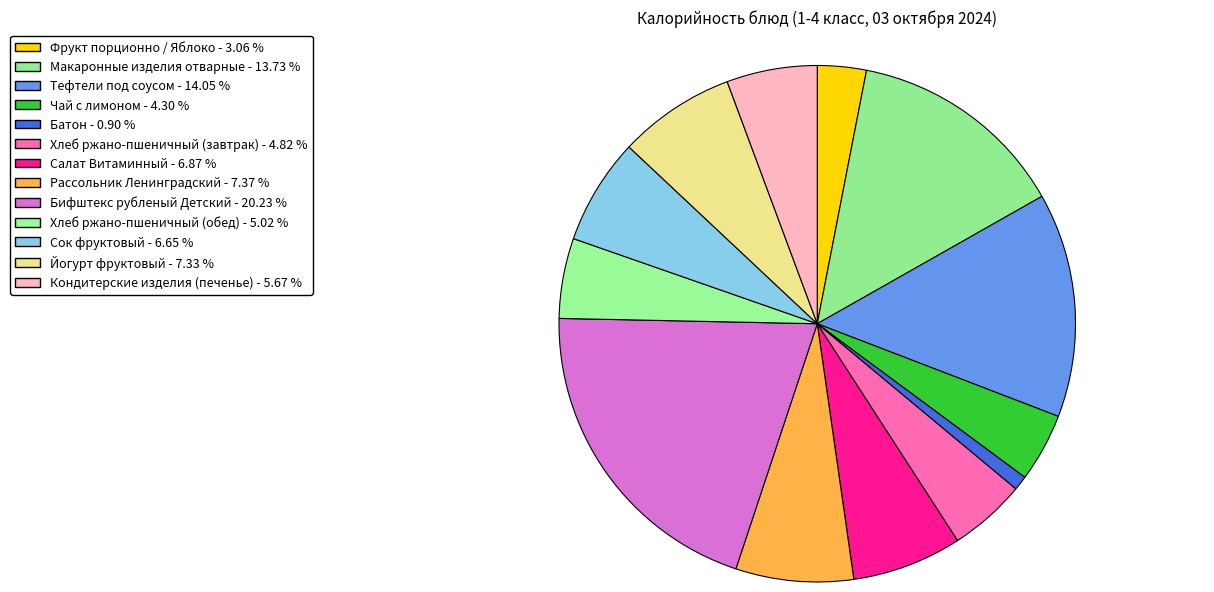

How many slices are in this pie chart?

13